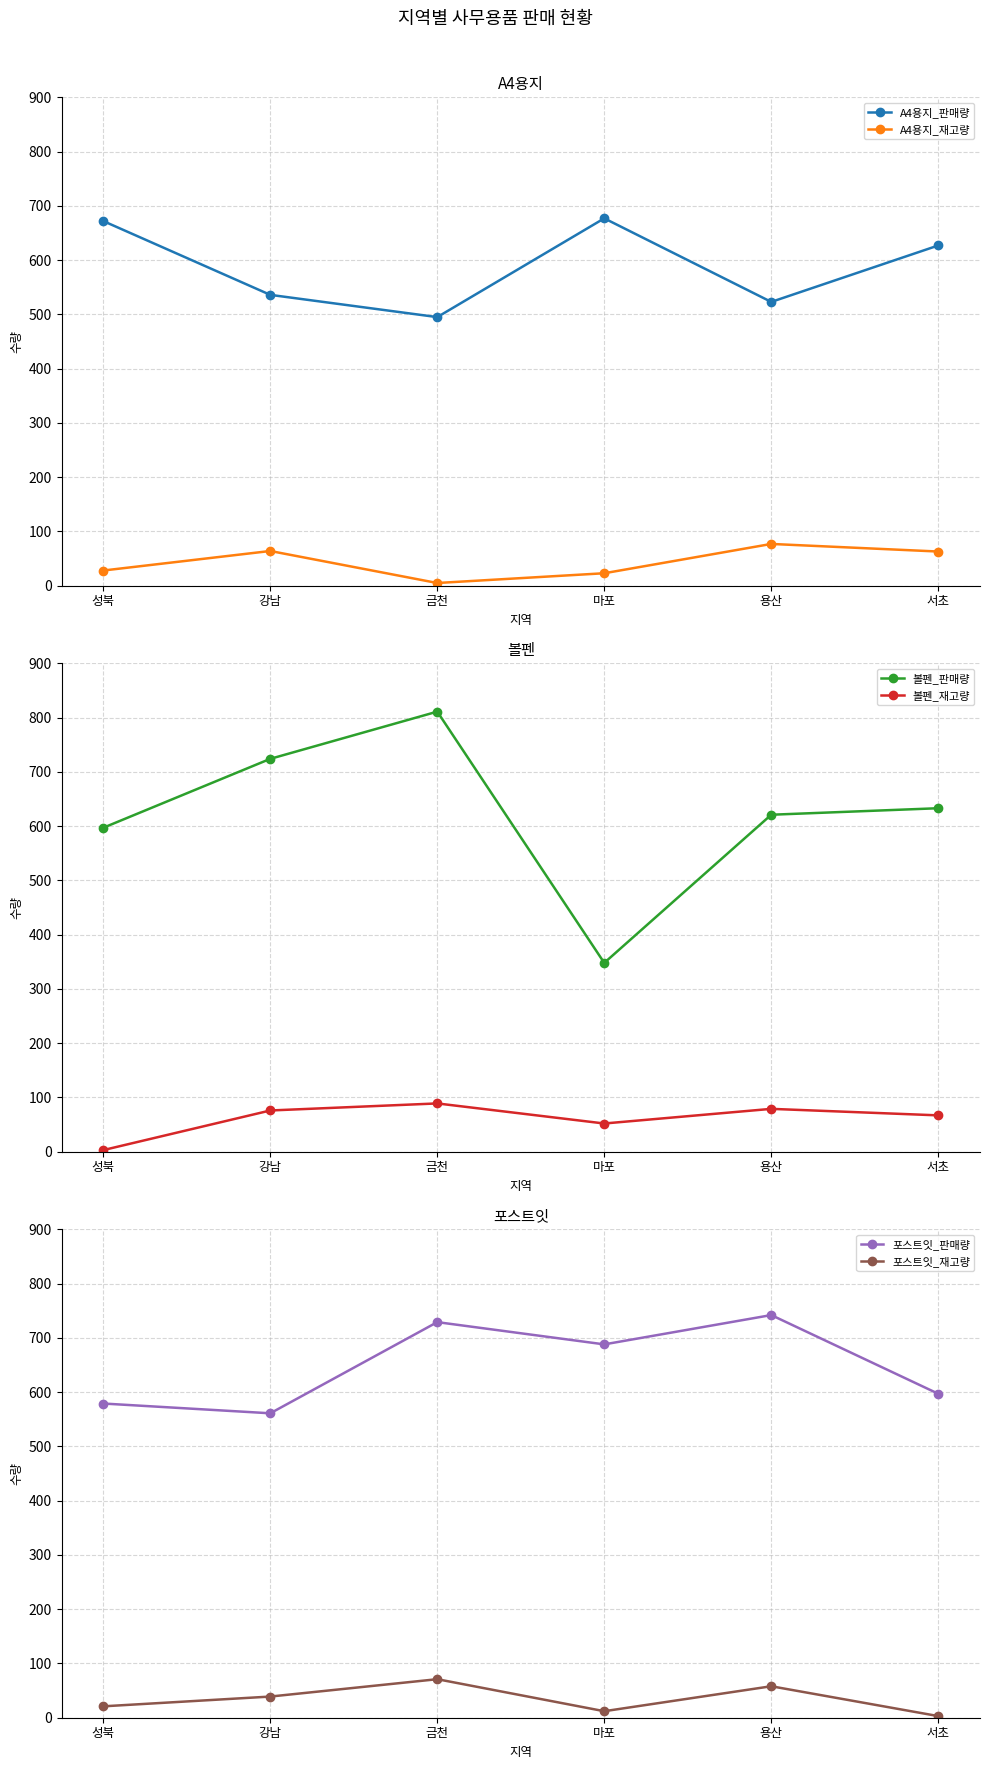

What is the sum of the 포스트잇_판매량 values at 성북 and 서초?

1176